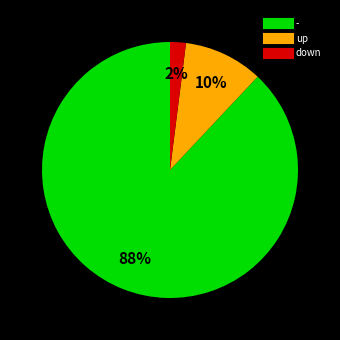

Which category has the biggest portion of the pie?

-